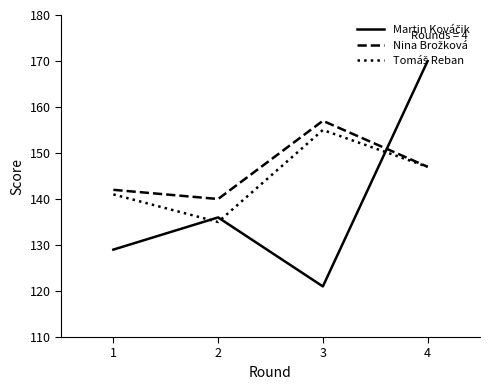

What is the difference between the highest and lowest values at 2?

5